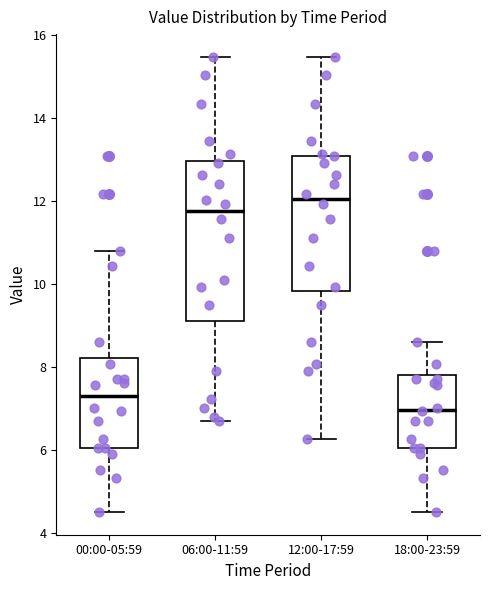

Comparing the boxes themselves (not the whiskers), which one is the tallest?

06:00-11:59